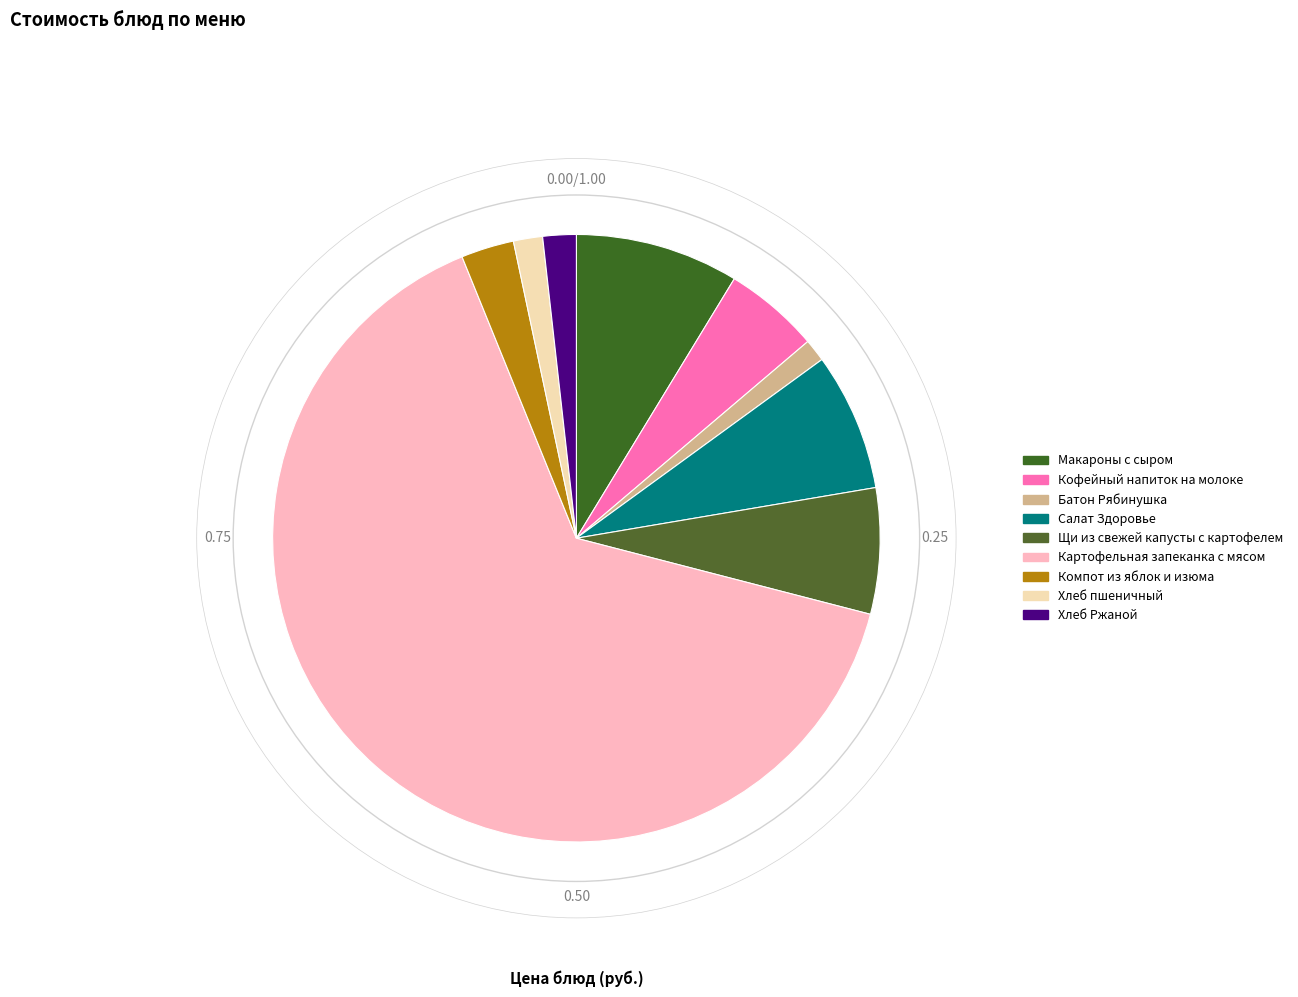

What percentage is the Салат Здоровье slice, to the nearest percent?

7%